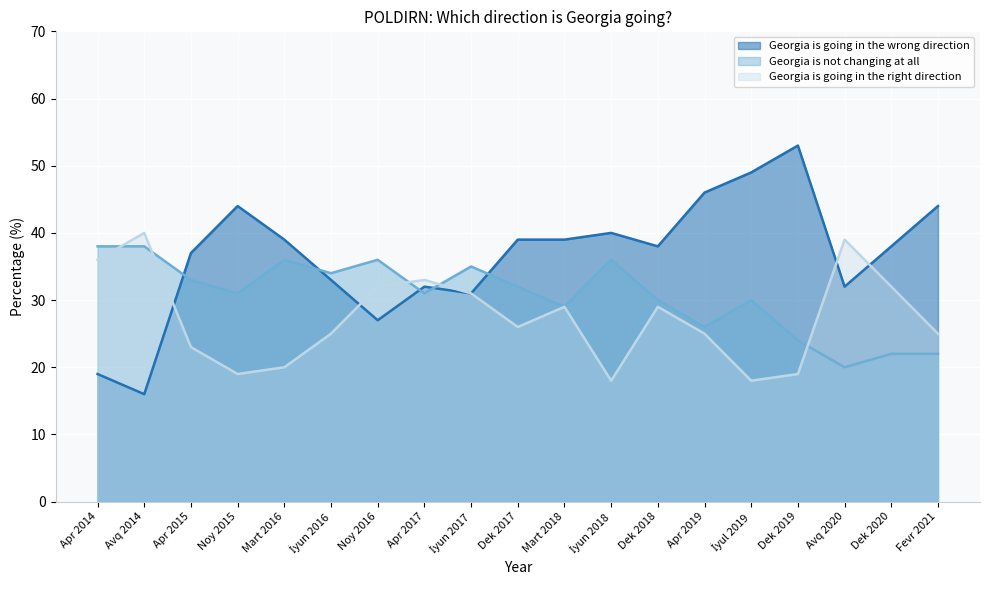

Read the Georgia is not changing at all value at Apr 2015, to the nearest 5.

35